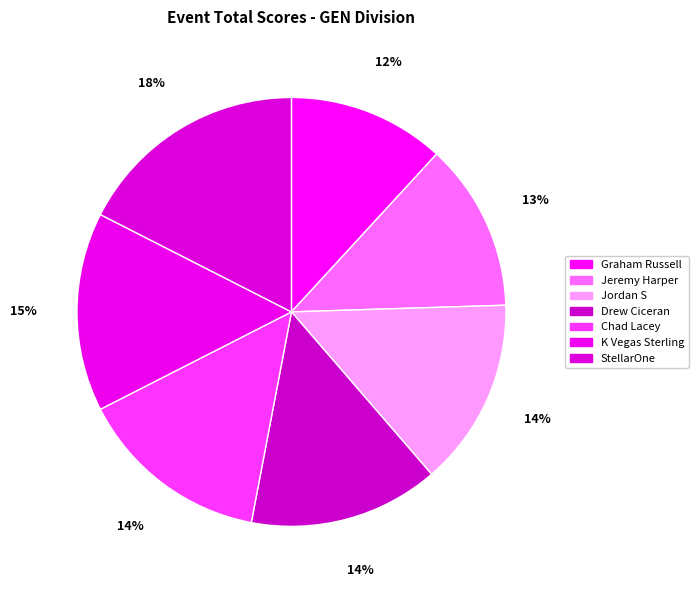

True or false: Graham Russell accounts for 12% of the total.

True